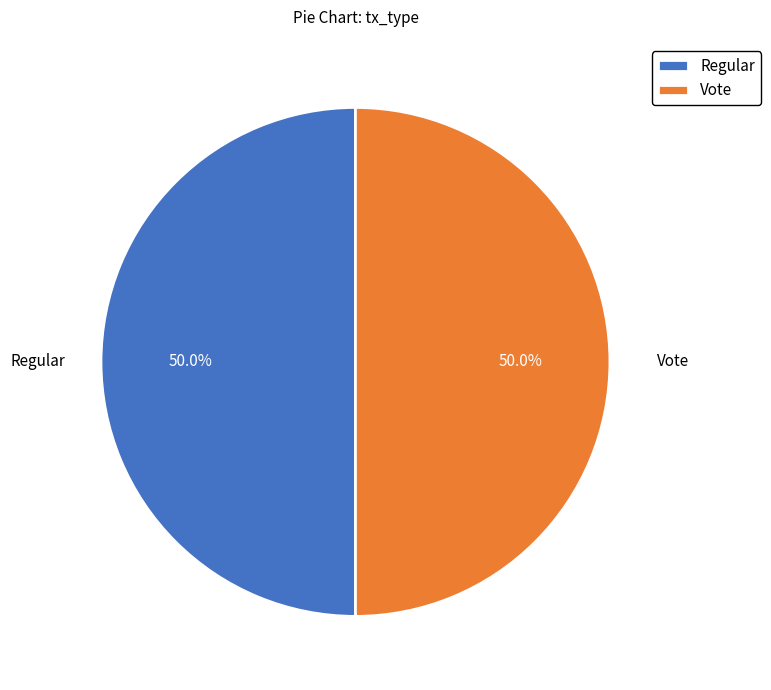

Combined, what portion of the pie is Vote and Regular?

100.0%